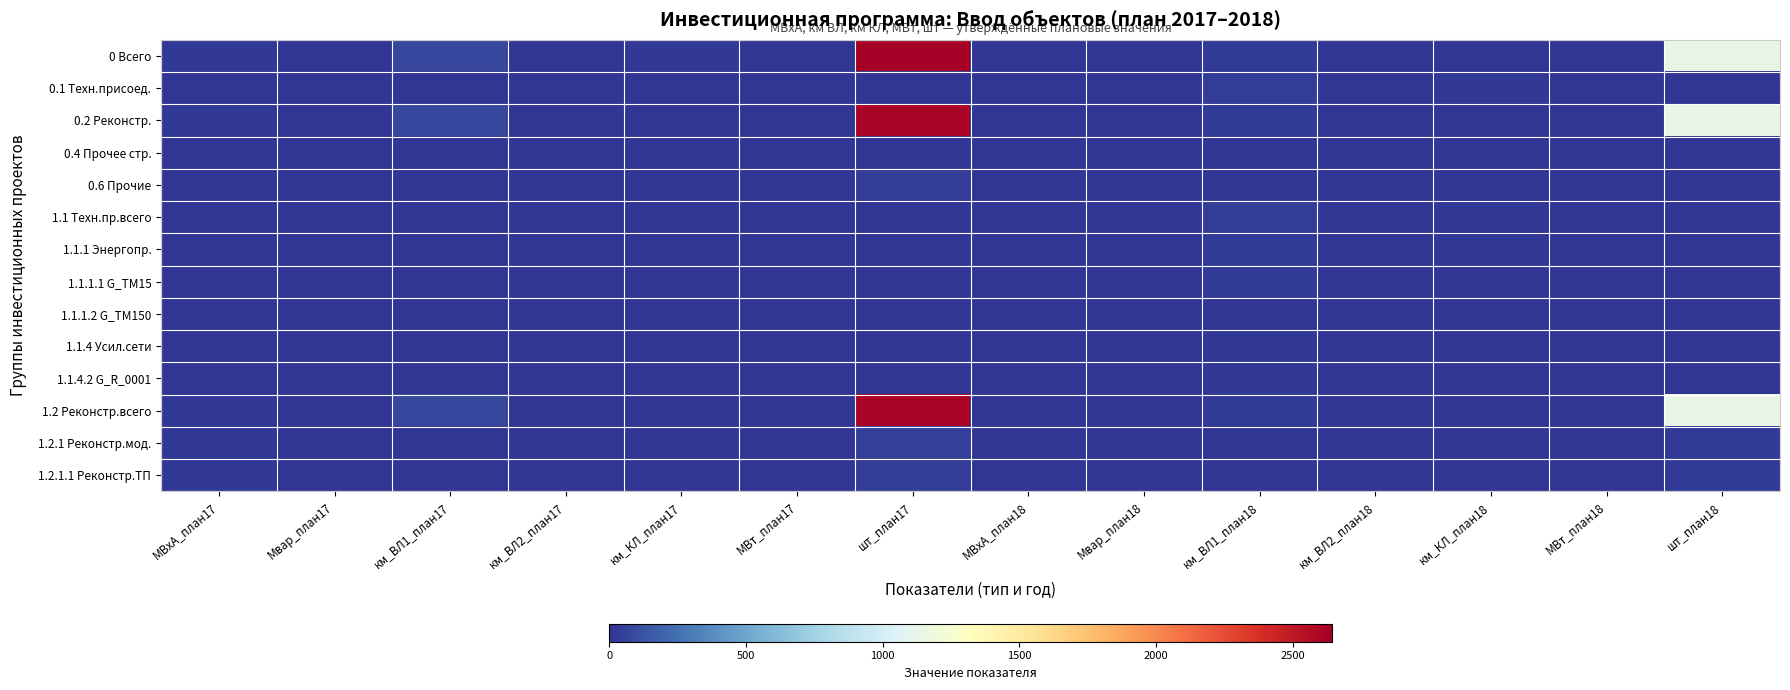

How many categories are shown in the chart?

14